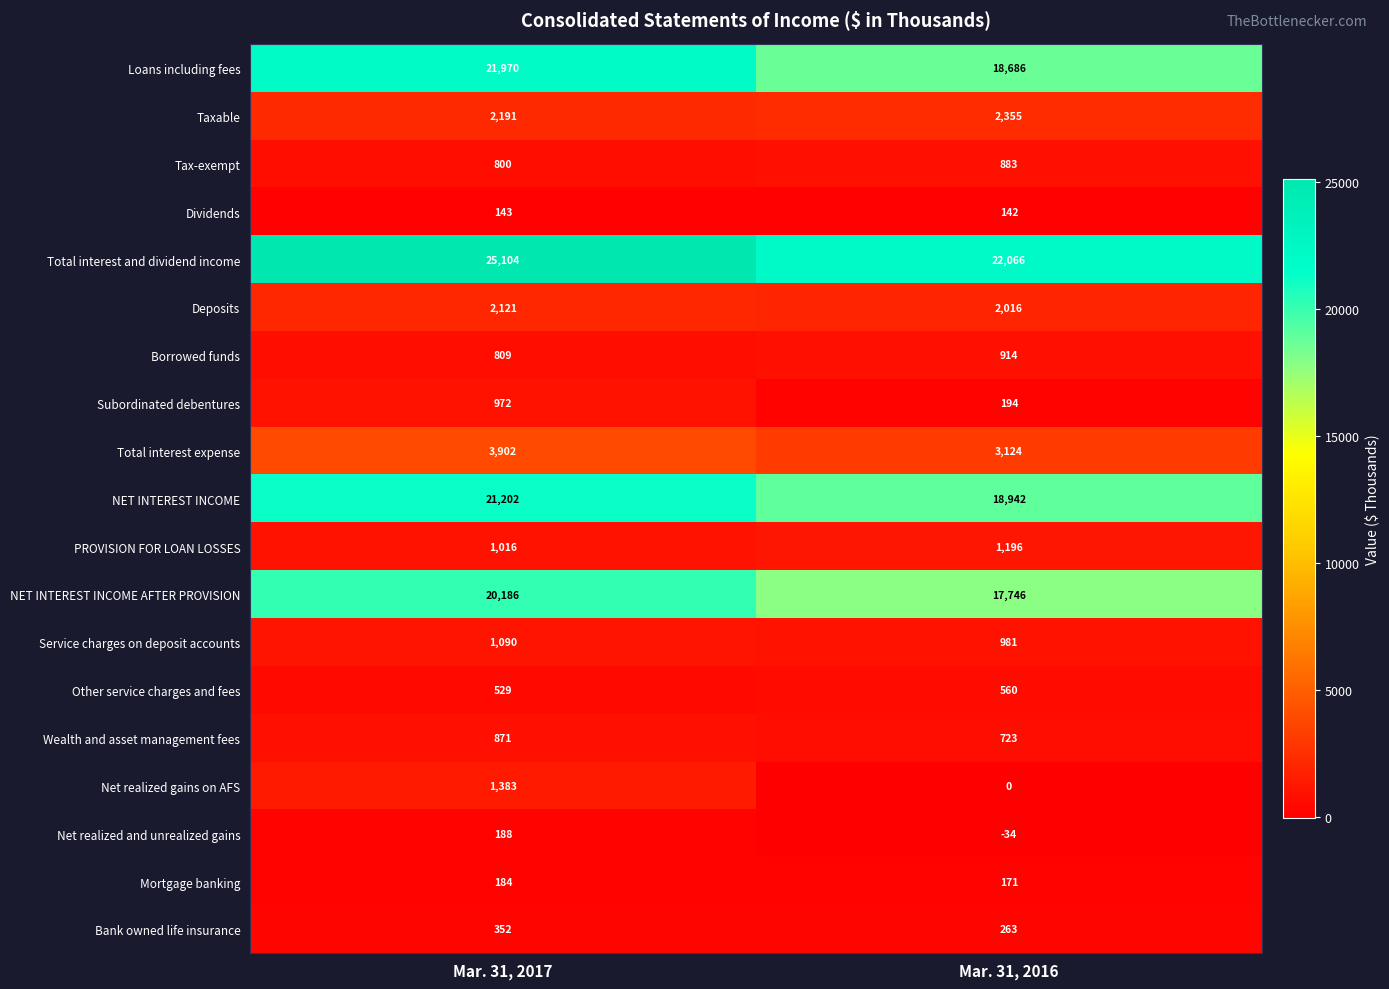

Which category has the highest value across all series?

Mar. 31, 2017